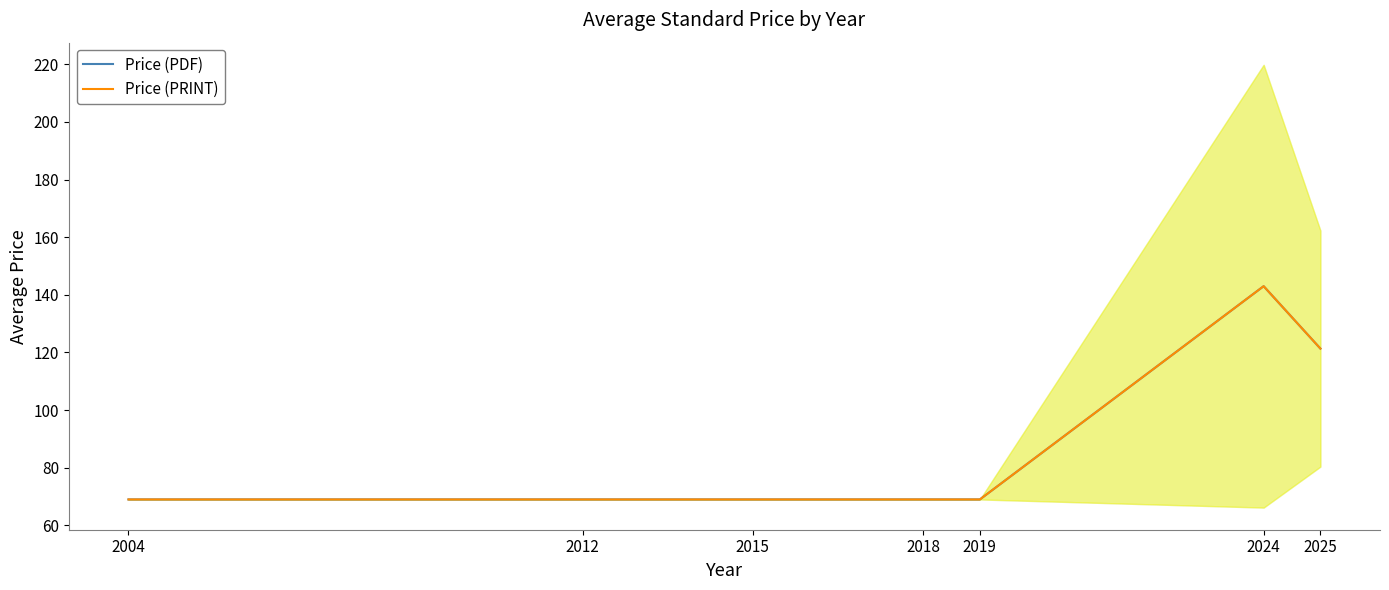

Rank the categories by Price (PRINT) value from lowest to highest.

2004, 2012, 2015, 2018, 2019, 2025, 2024